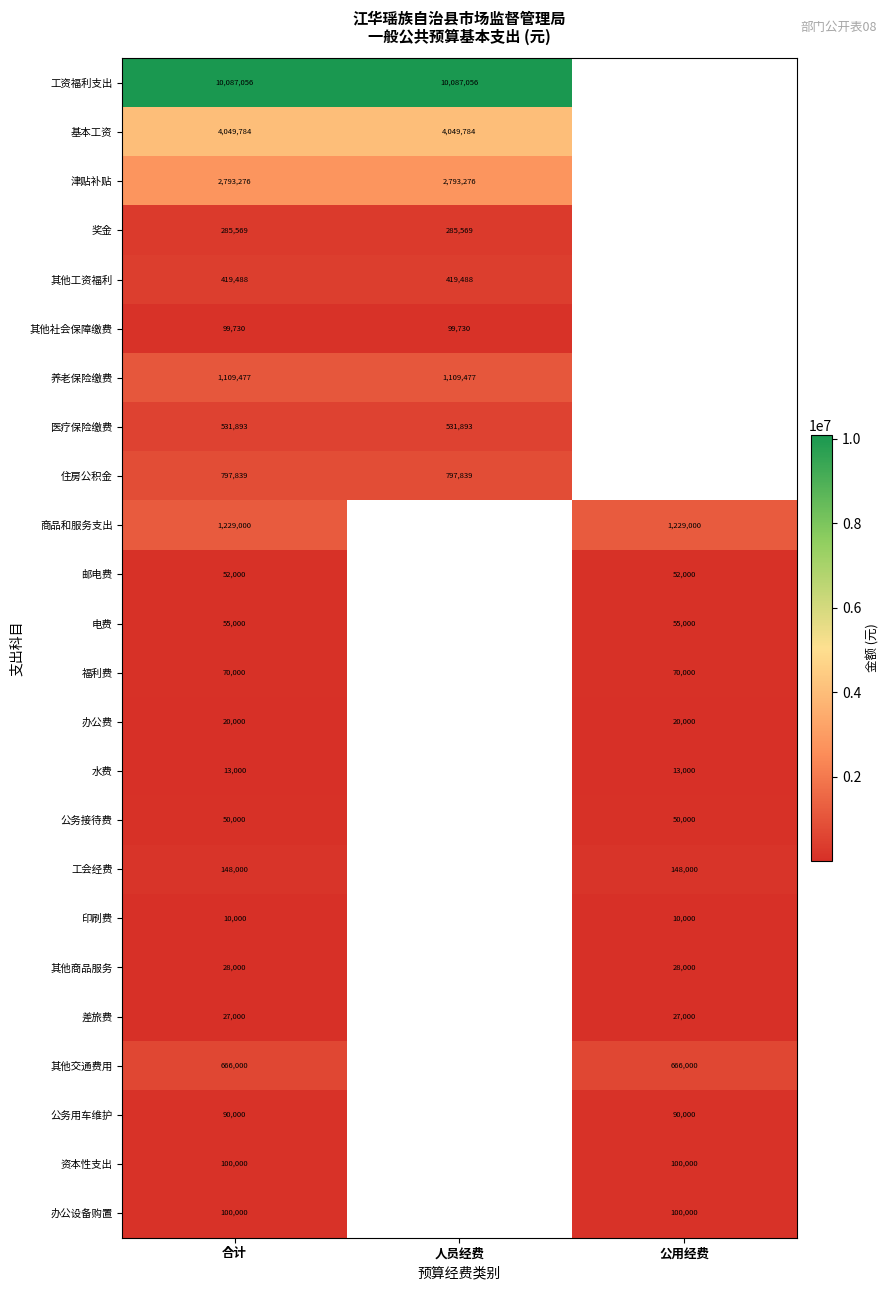

Is the value of 其他社会保障缴费 at 合计 greater than the value of 差旅费 at 公用经费?

Yes